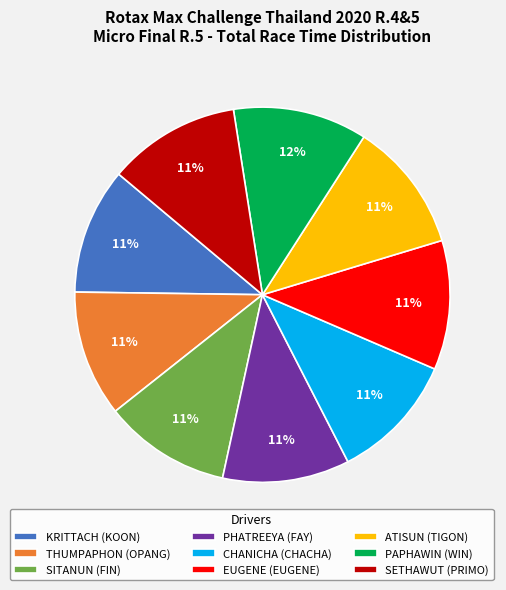

How many segments does this pie chart have?

9